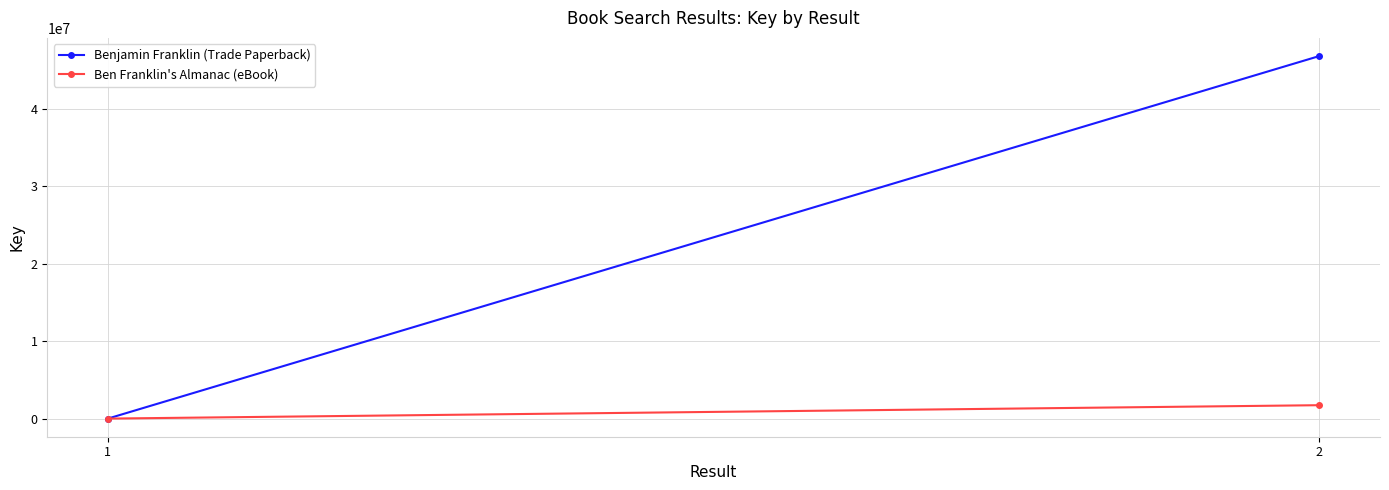

Read the Ben Franklin's Almanac (eBook) value at 2, to the nearest 10.

1728430